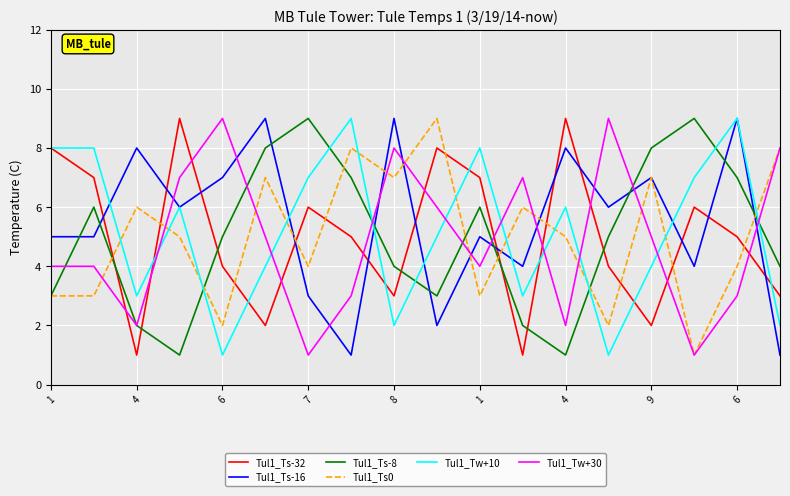

Count the Tul1_Tw+30 values in the range 3 to 7.

10